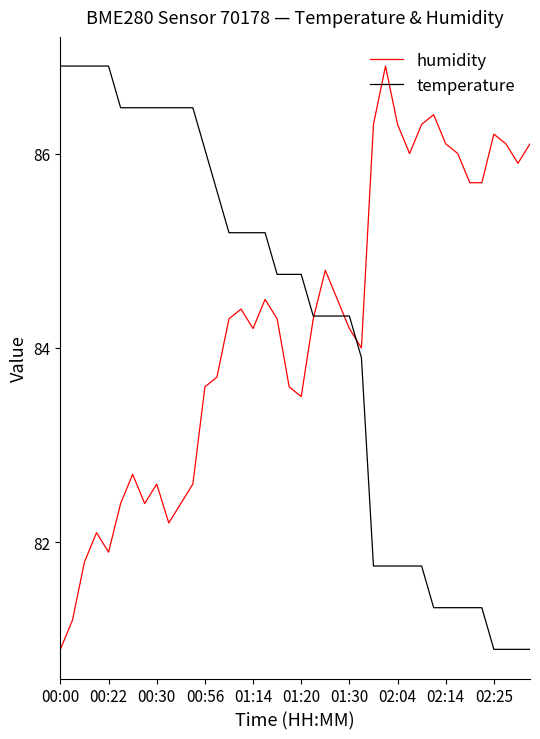

What is the smallest value displayed?

80.9